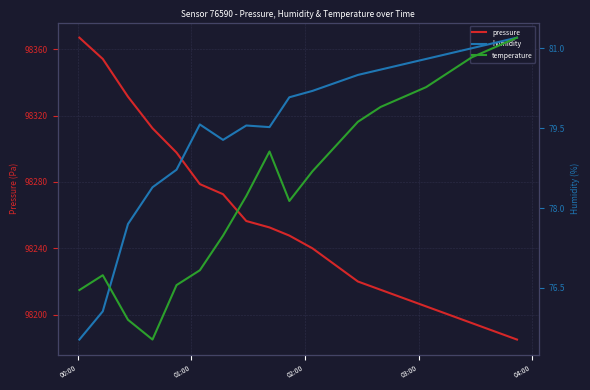

True or false: pressure and temperature intersect in this chart.

False